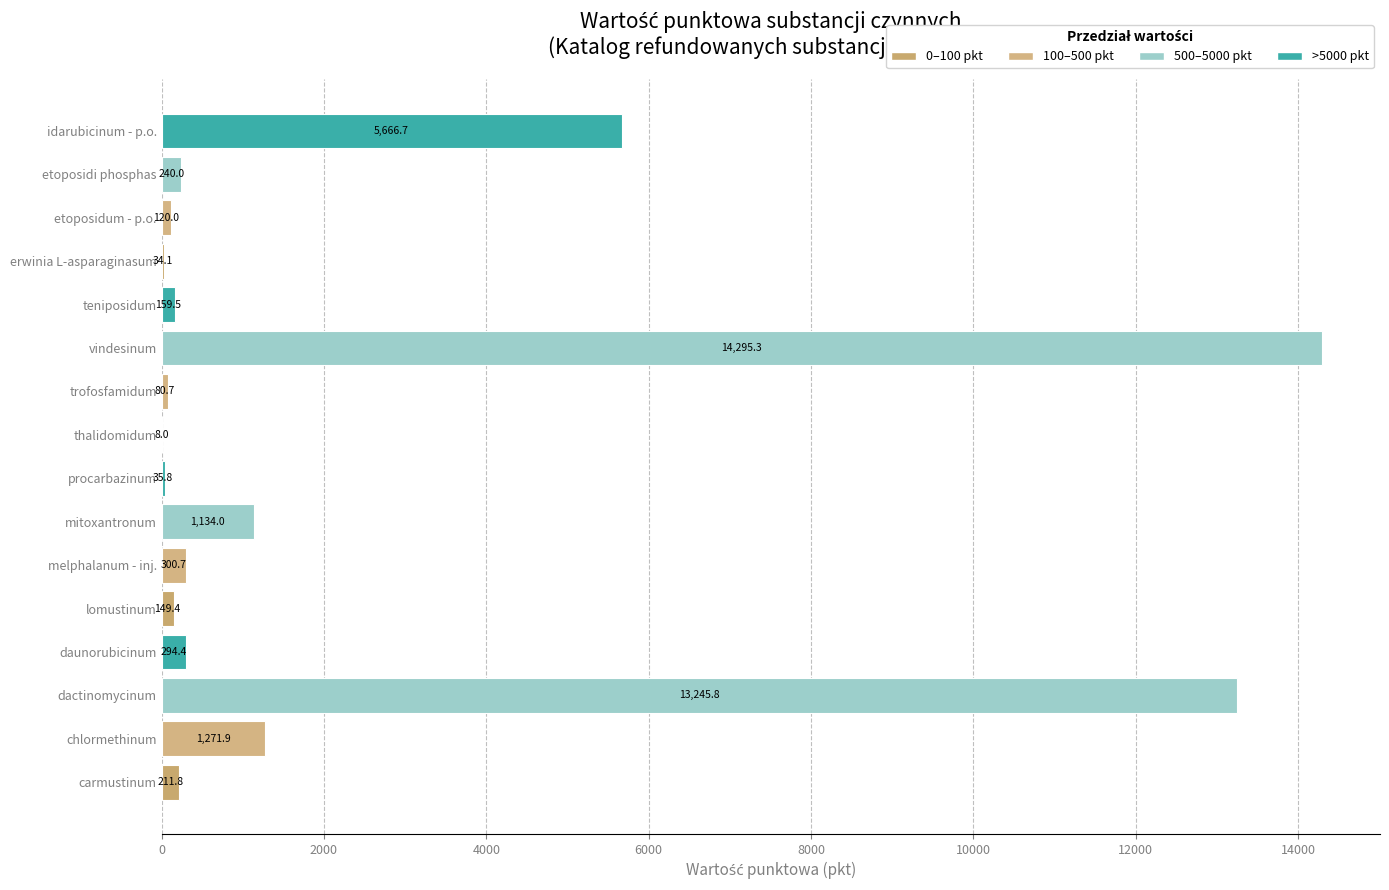

Is it true that the value at etoposidi phosphas is 240.0?

True